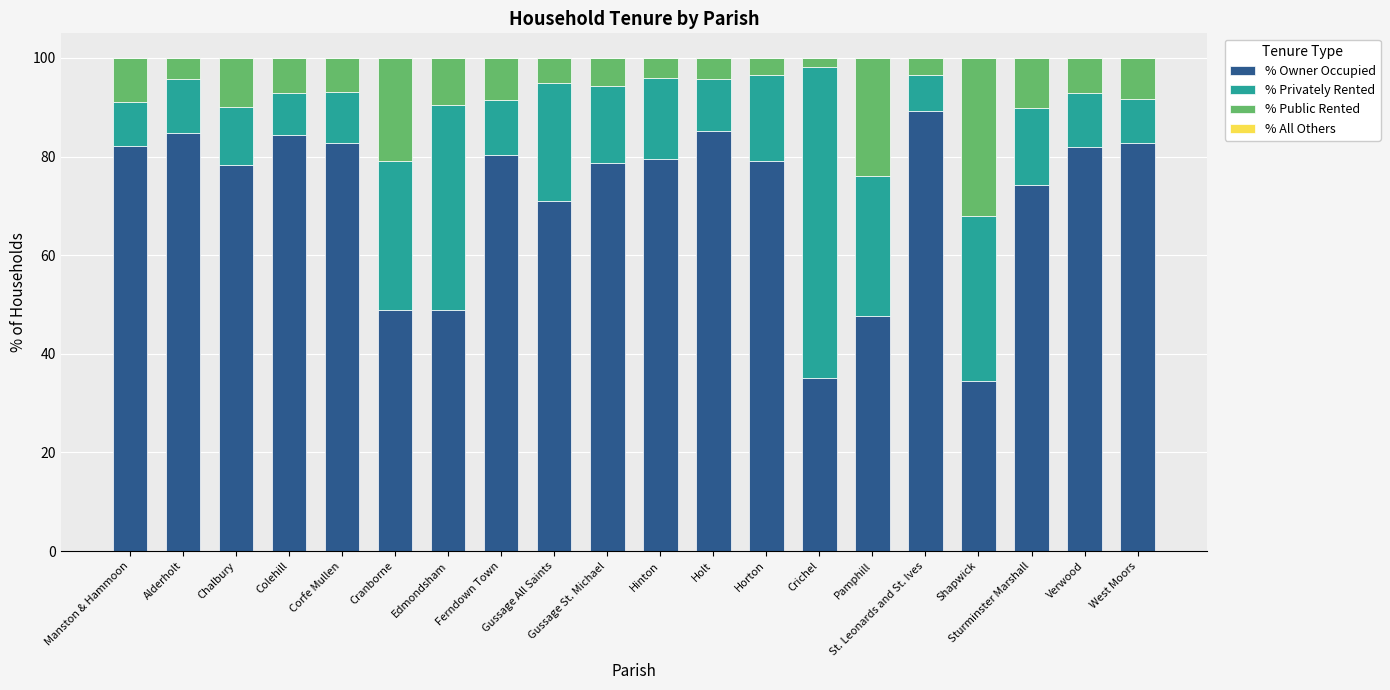

Are the bars horizontal?

No